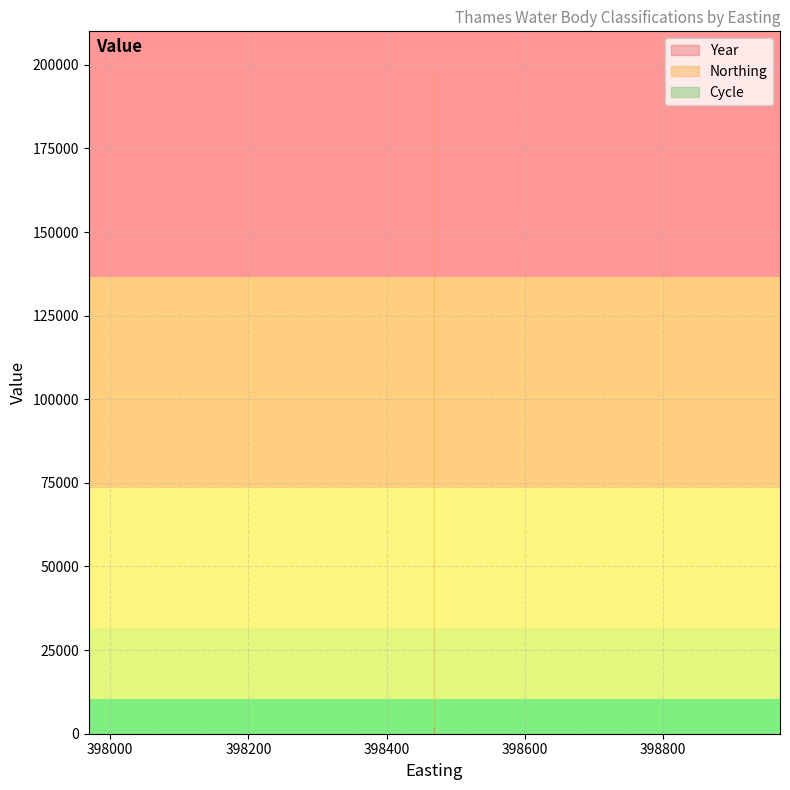

True or false: Year and Northing cross at least once.

False